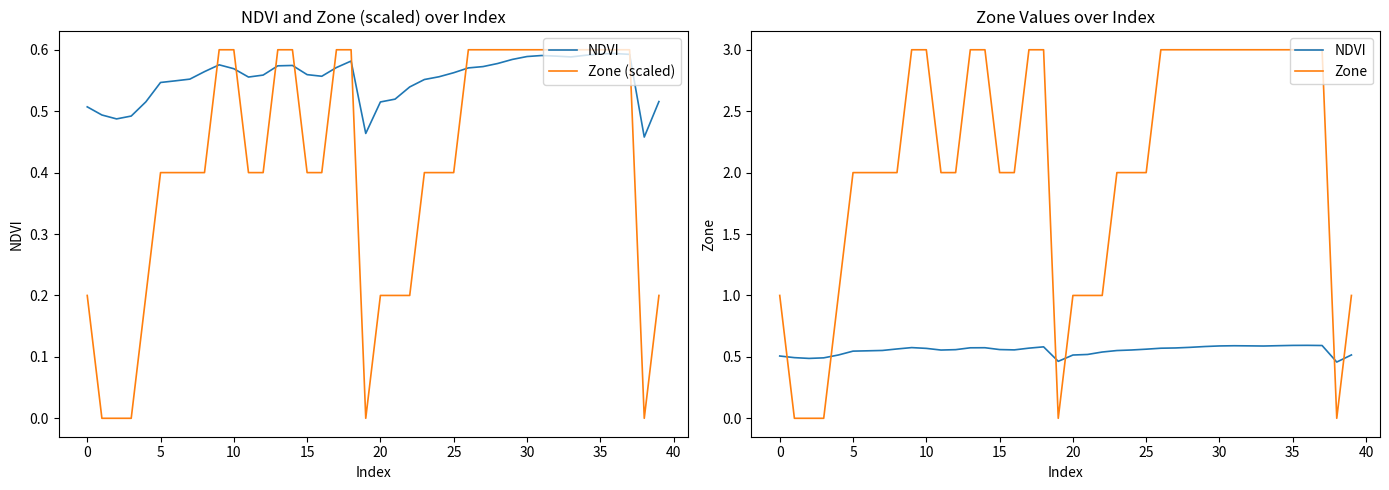

What is the difference between the maximum and minimum values in the NDVI series?

0.1